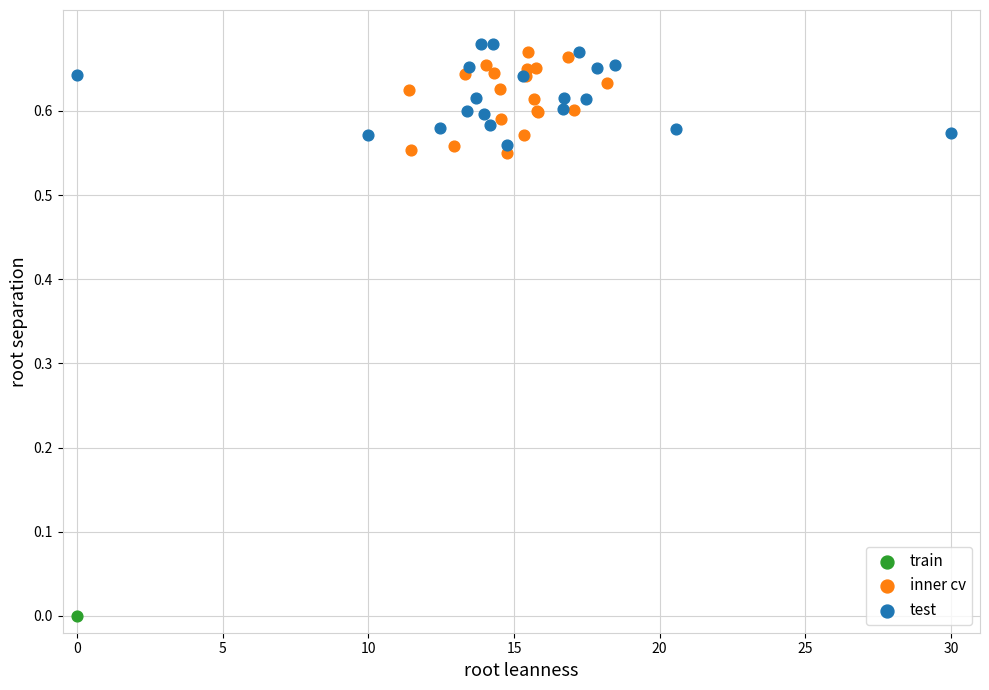

What are all the series names shown in the legend?

train, inner cv, test